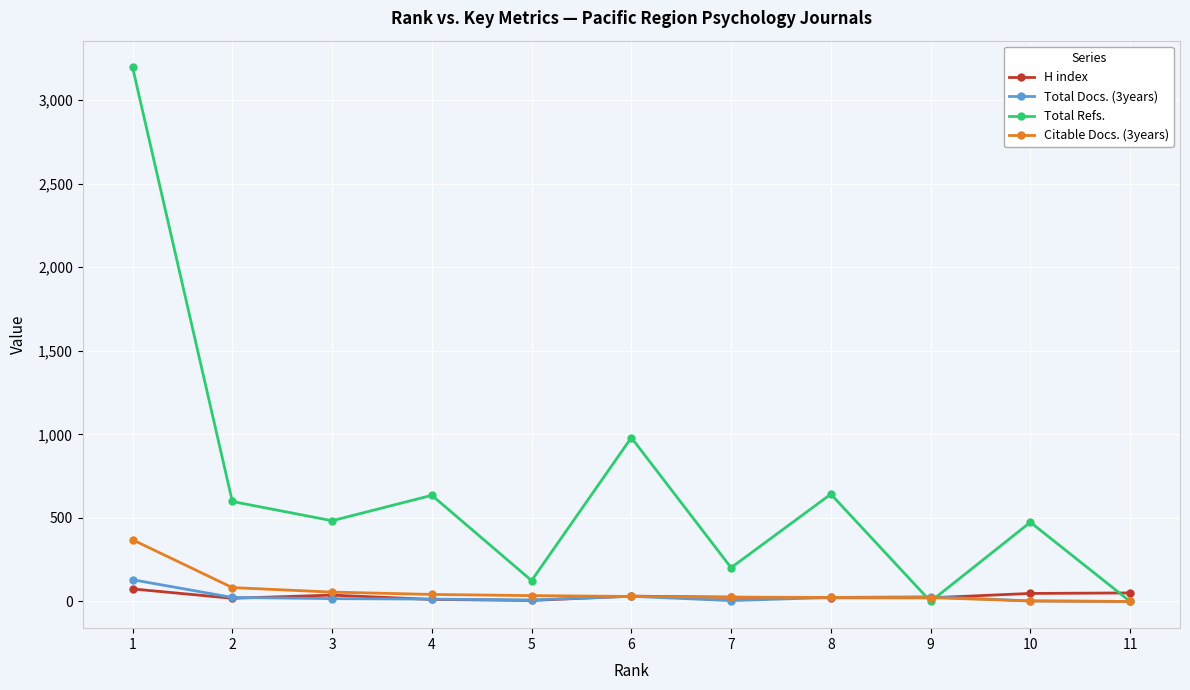

Which series has the largest total across all categories?

Total Refs.